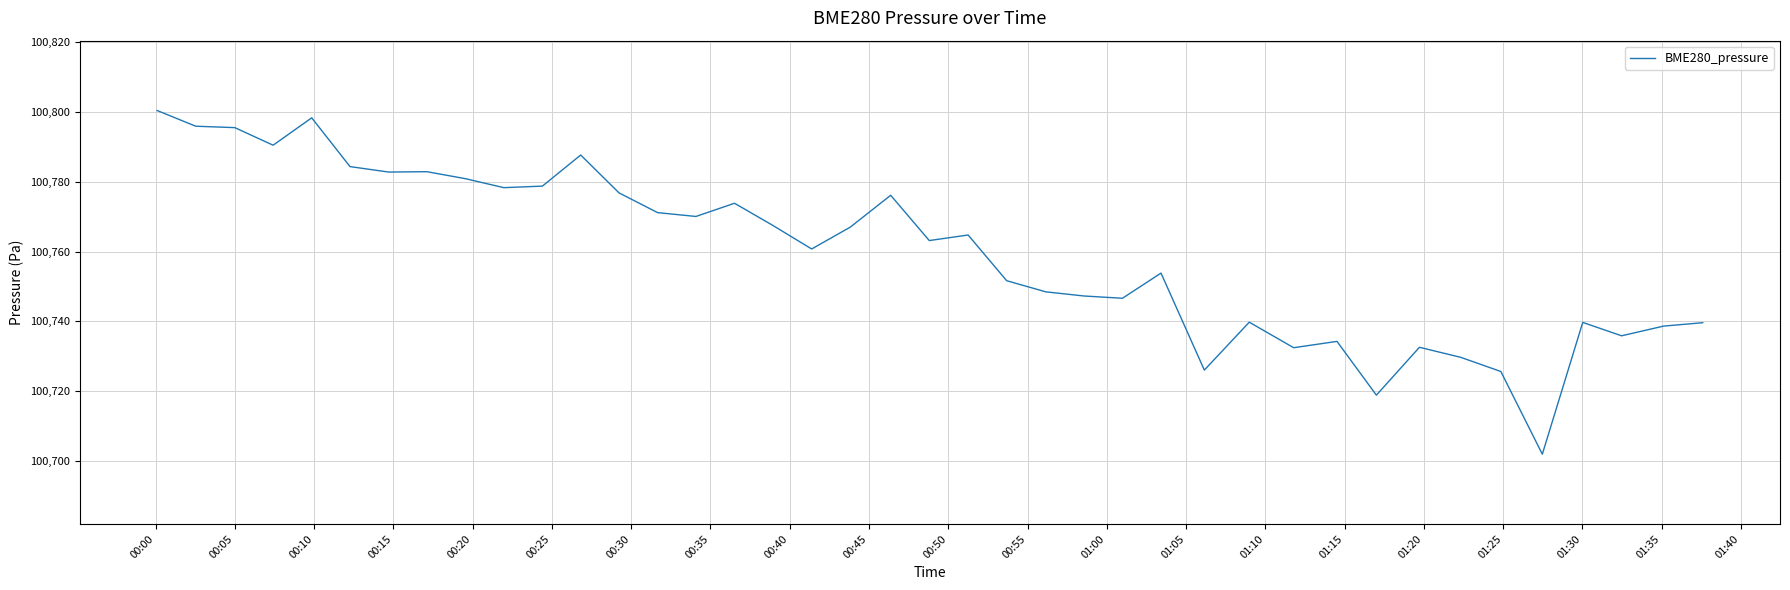

What is the greatest value displayed?

100800.4